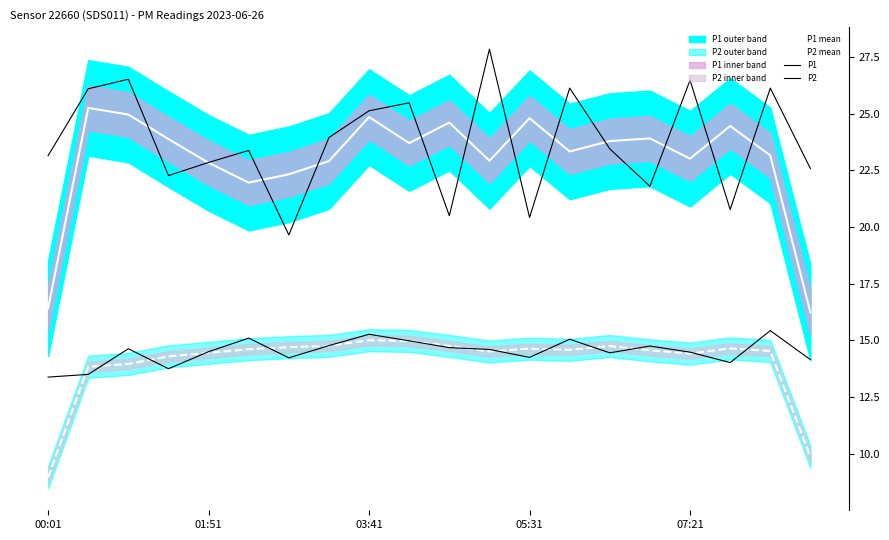

What is the sum of the P2 mean values at 6 and 01:51?

28.5